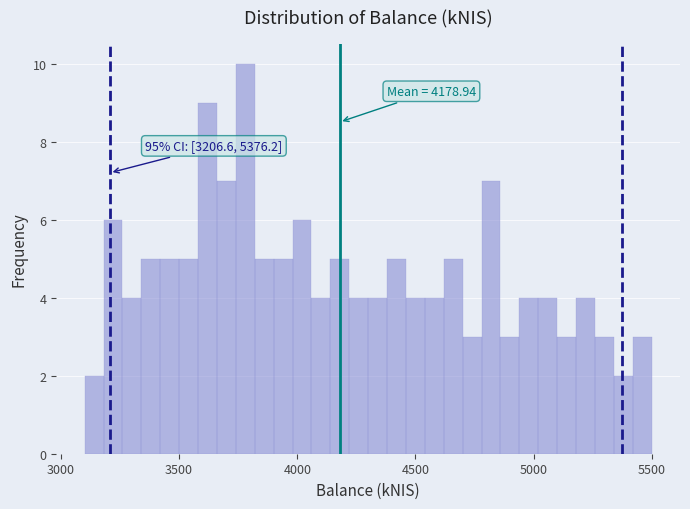

Read against the x-axis, roughly where is the centre of the tallest bar?

3800